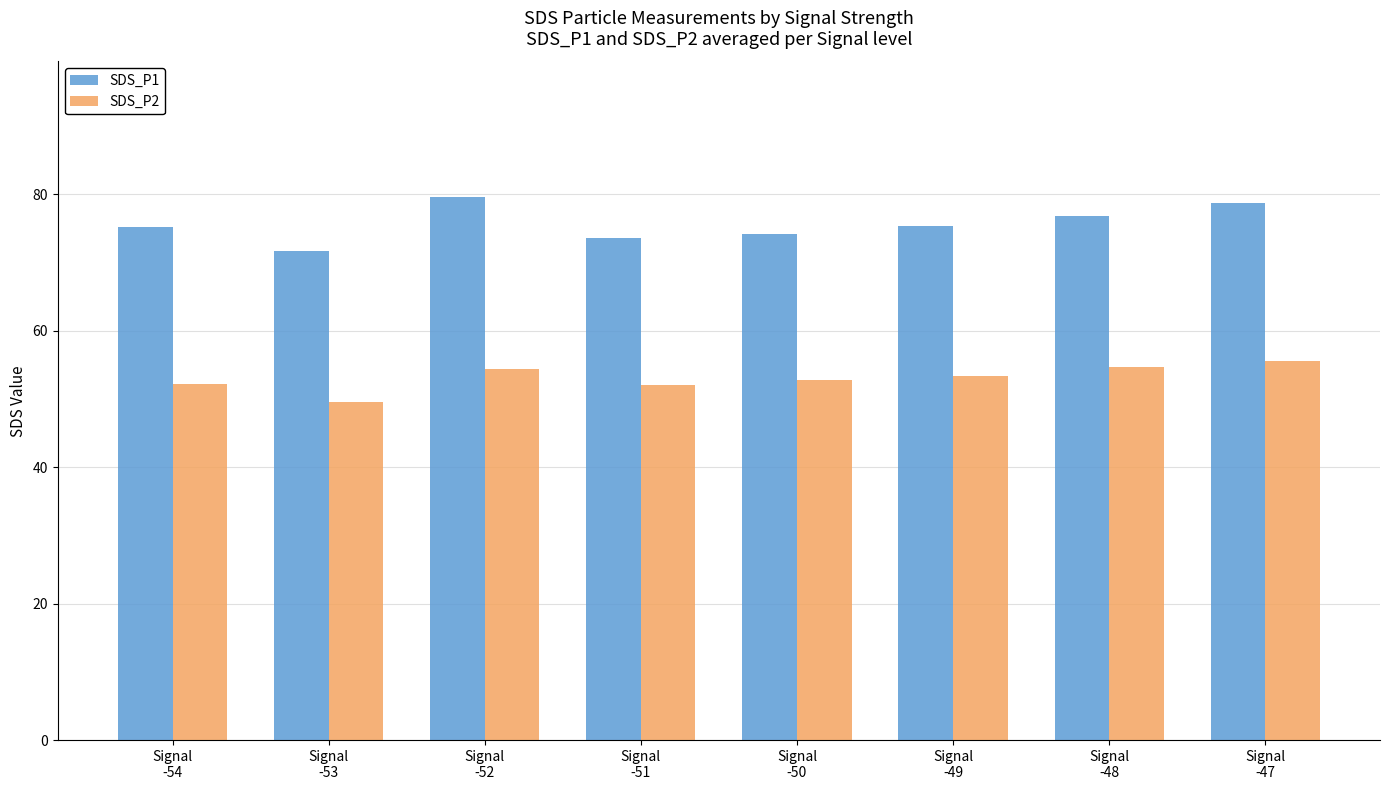

At Signal
-54, list the series in order from largest to smallest.

SDS_P1, SDS_P2